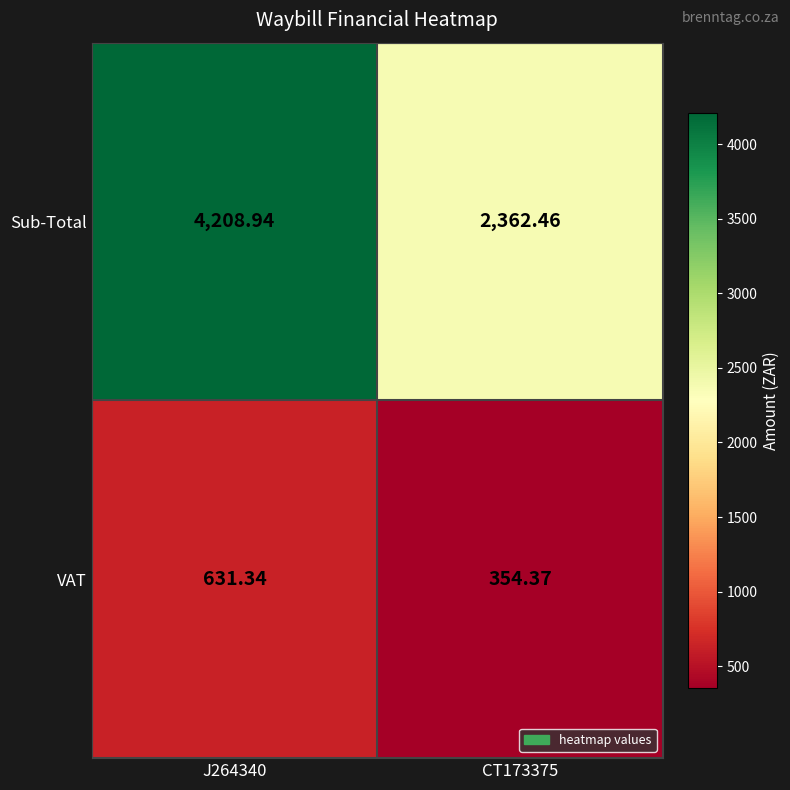

Rank the series by their maximum value, from highest to lowest.

Sub-Total, VAT